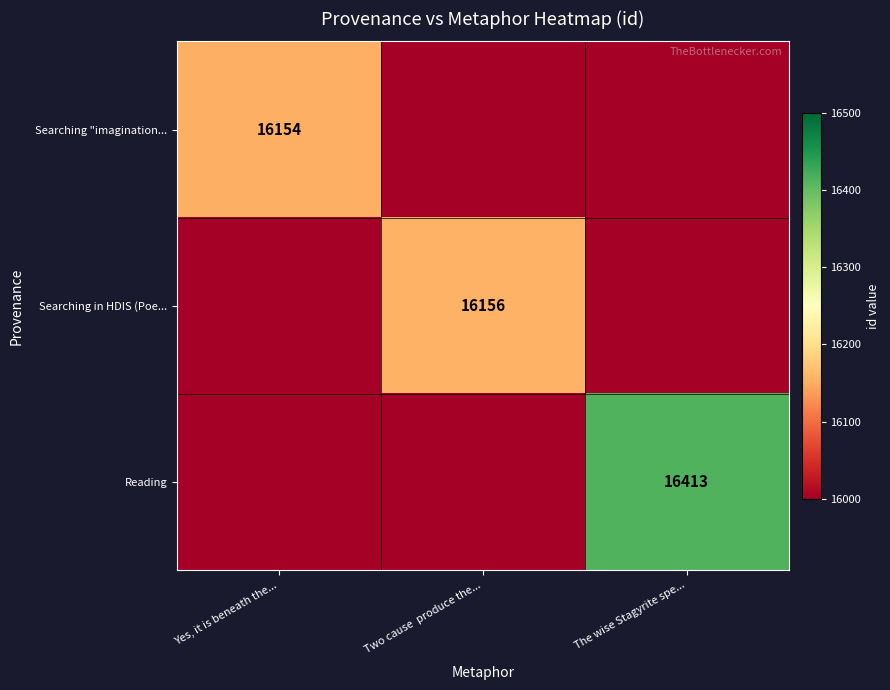

The value of Searching in HDIS (Poe... at Two cause  produce the... is 16156. True or false?

True